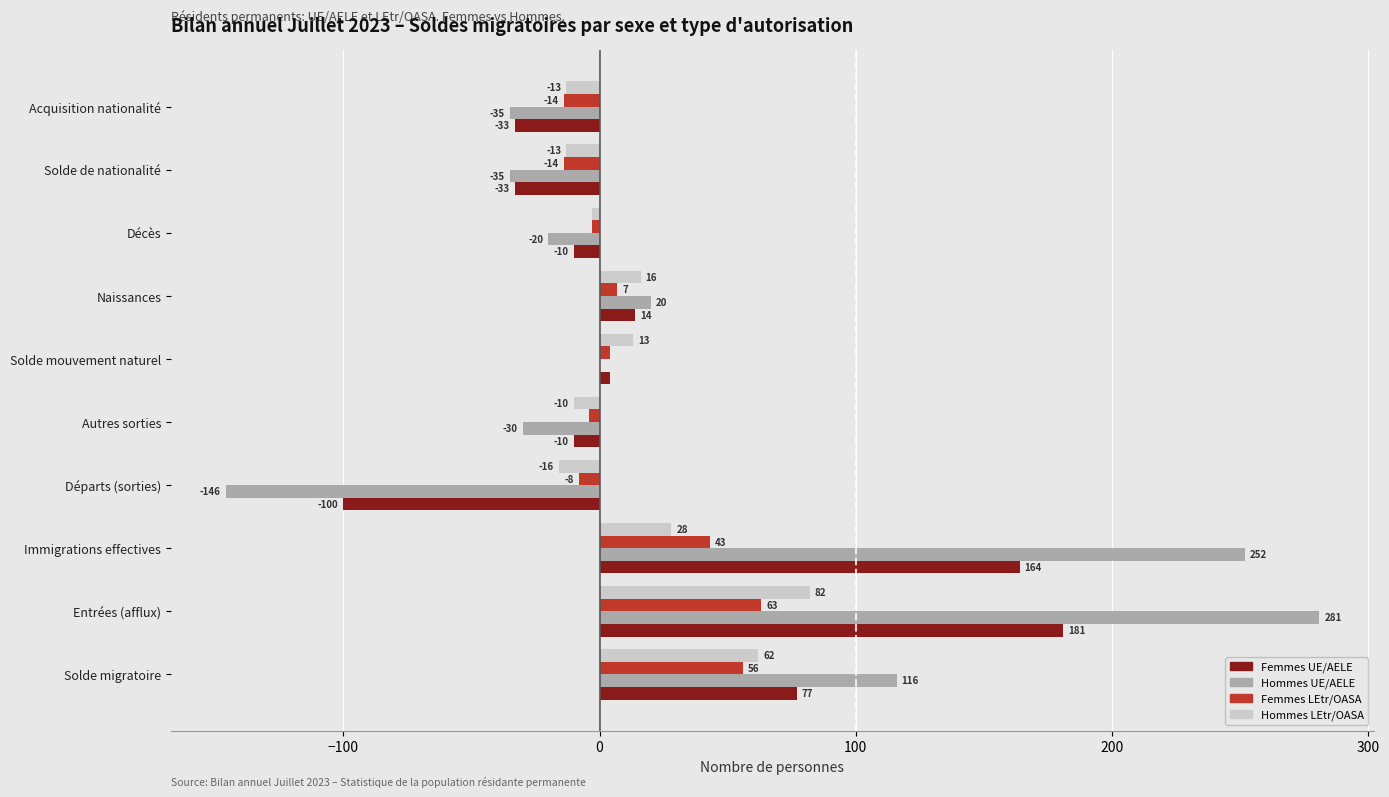

What is the sum of all Femmes LEtr/OASA values?

130